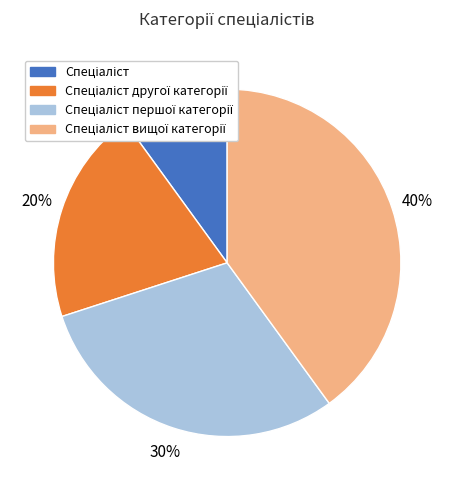

How many slices are in this pie chart?

4